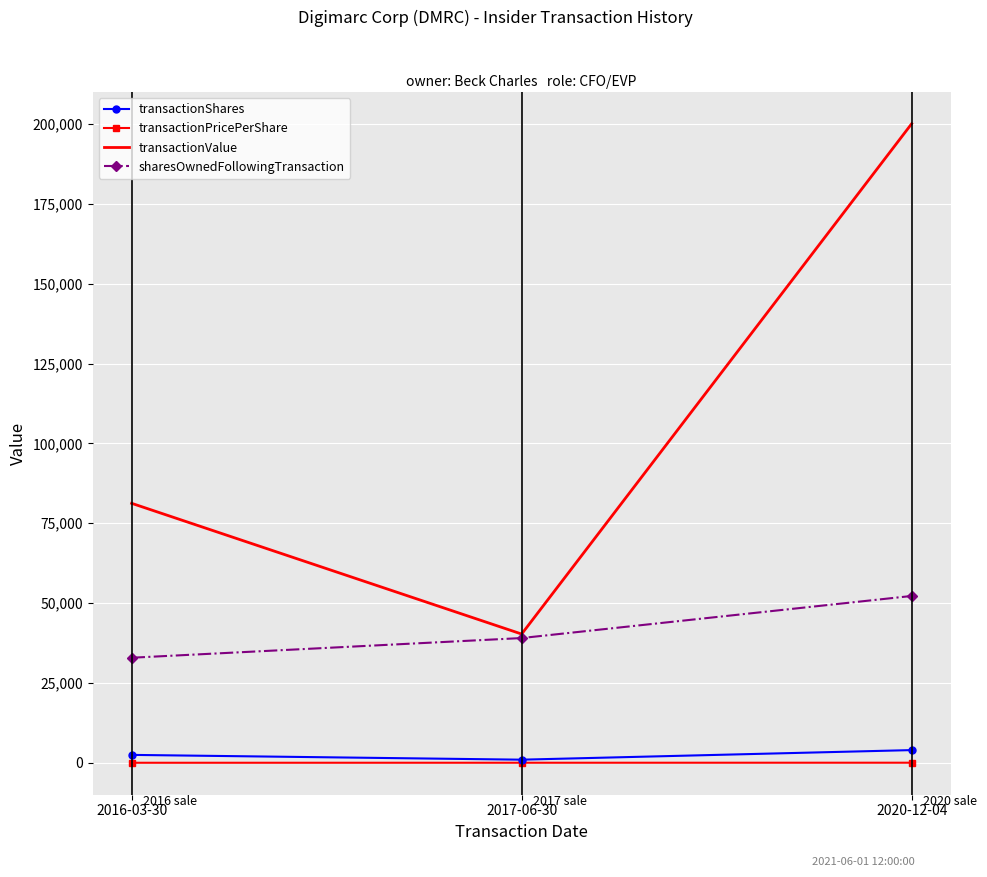

Is the value of transactionPricePerShare at 2016-03-30 greater than the value of transactionValue at 2017-06-30?

No